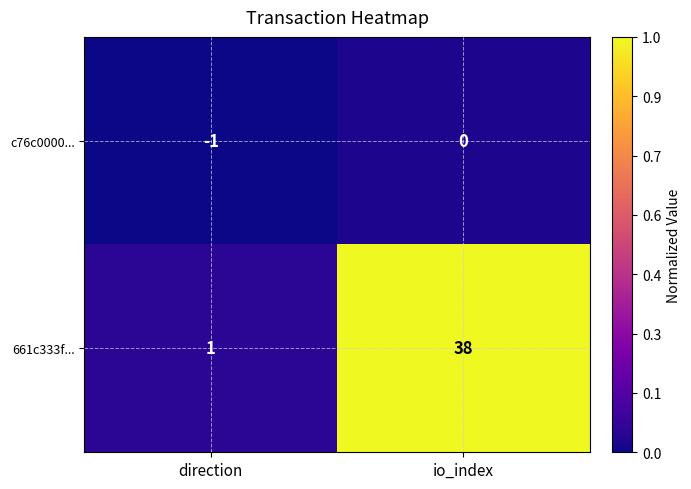

Rank the series by their average value, from highest to lowest.

661c333f..., c76c0000...